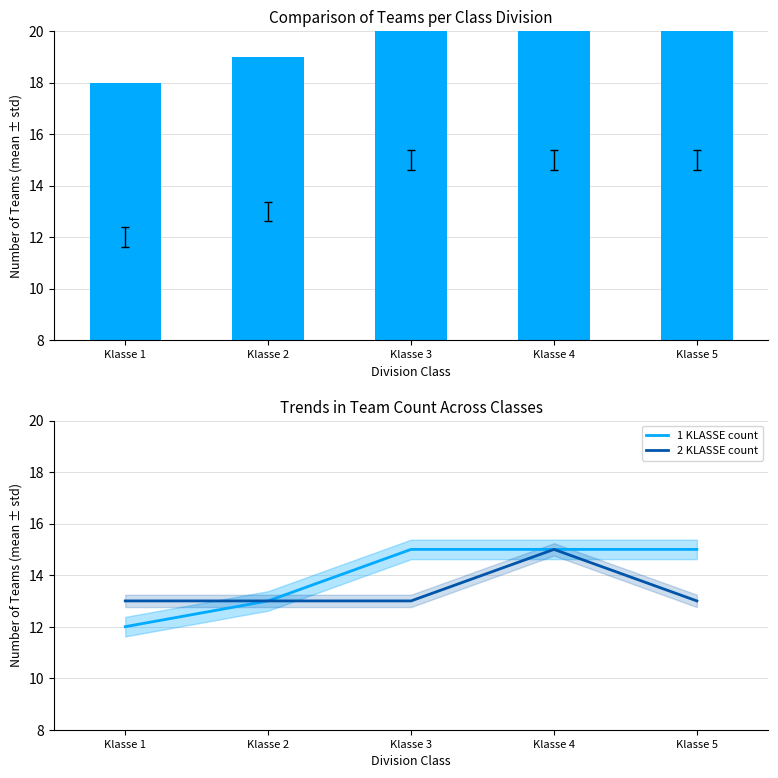

Rank the categories by 1 KLASSE value from highest to lowest.

Klasse 3, Klasse 4, Klasse 5, Klasse 2, Klasse 1